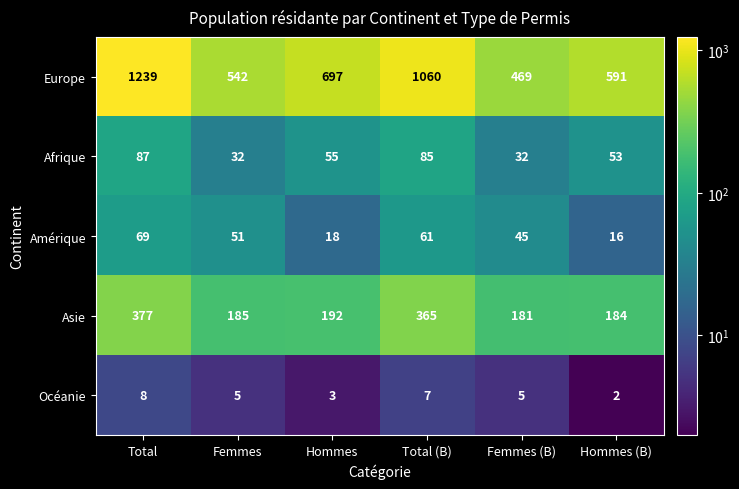

Reading left to right, extract all data points from this chart.

Europe: Total=1239	Femmes=542	Hommes=697	Total (B)=1060	Femmes (B)=469	Hommes (B)=591
Afrique: Total=87	Femmes=32	Hommes=55	Total (B)=85	Femmes (B)=32	Hommes (B)=53
Amérique: Total=69	Femmes=51	Hommes=18	Total (B)=61	Femmes (B)=45	Hommes (B)=16
Asie: Total=377	Femmes=185	Hommes=192	Total (B)=365	Femmes (B)=181	Hommes (B)=184
Océanie: Total=8	Femmes=5	Hommes=3	Total (B)=7	Femmes (B)=5	Hommes (B)=2